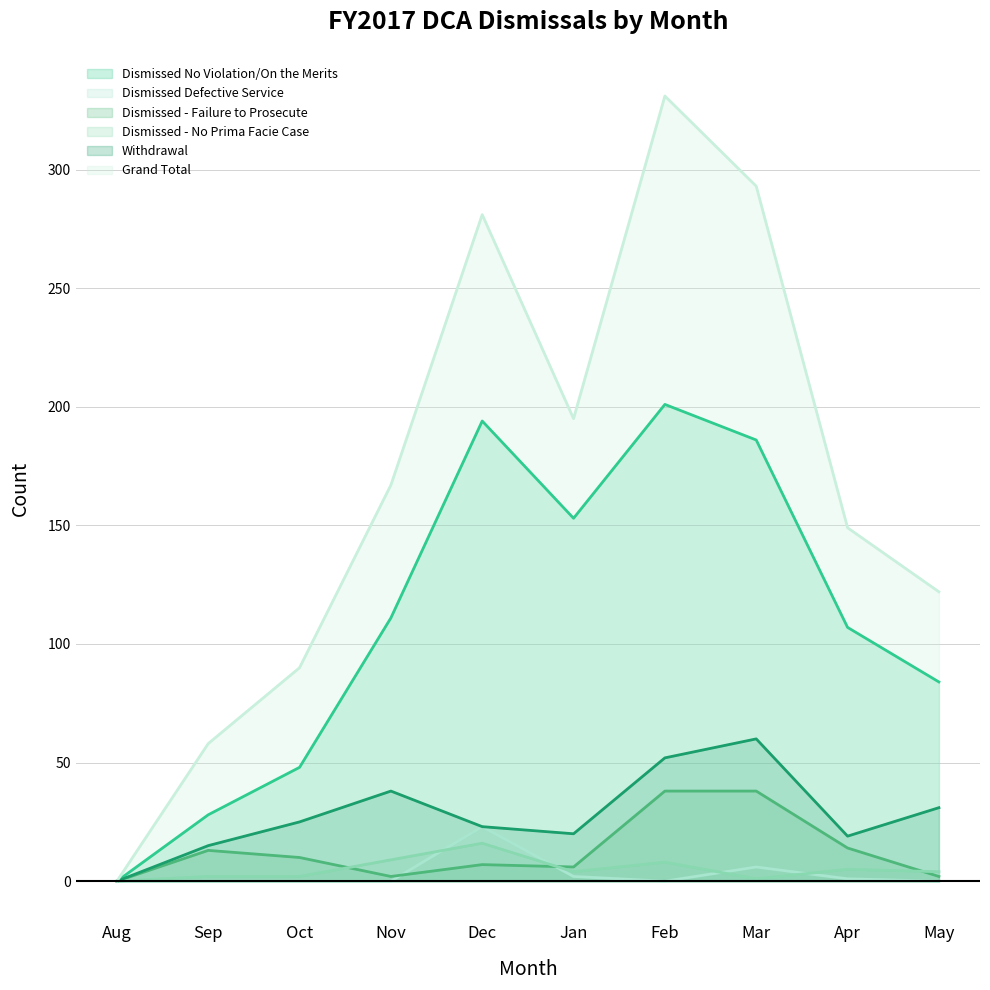

Rank the series by their maximum value, from highest to lowest.

Grand Total, Dismissed No Violation/On the Merits, Withdrawal, Dismissed - Failure to Prosecute, Dismissed Defective Service, Dismissed - No Prima Facie Case